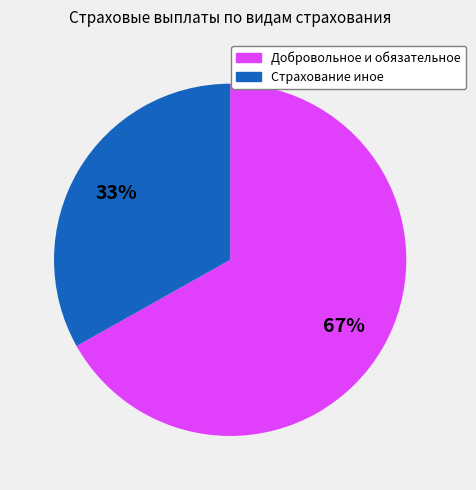

Does any single category account for the majority?

Yes